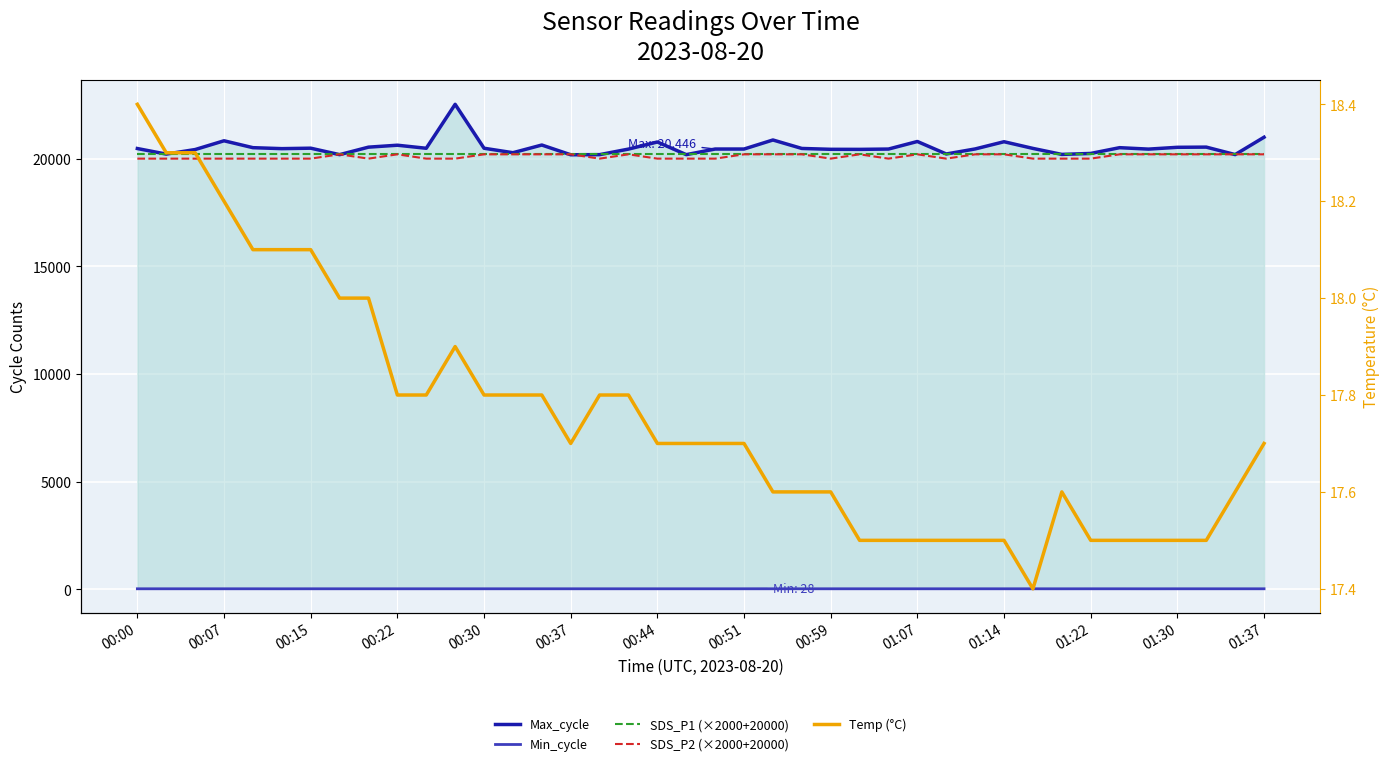

The SDS_P1 (×2000+20000) series shows 20200.0 at 14. True or false?

True